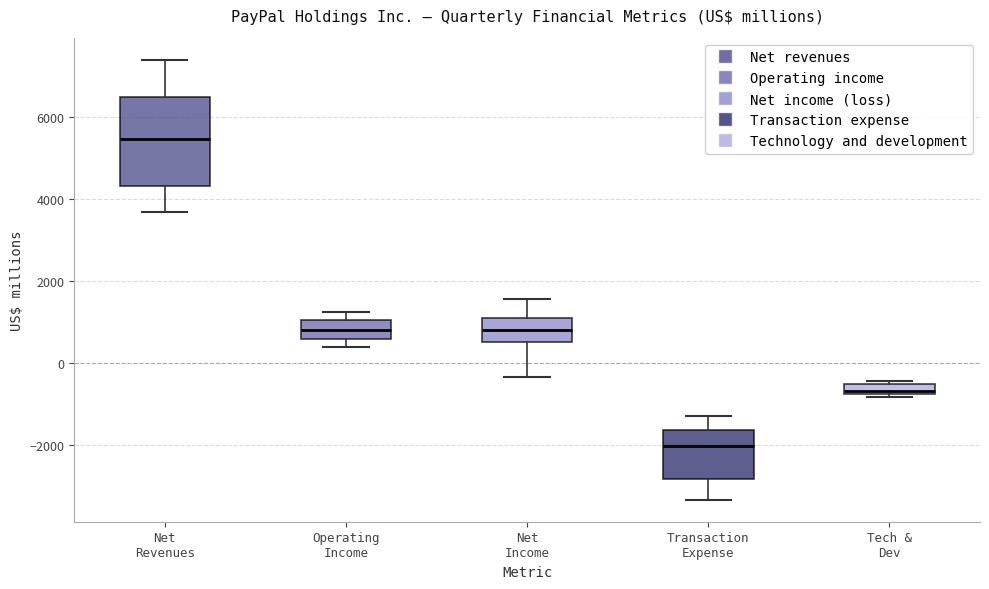

Where does the upper whisker of the box for Net Income end on the y-axis? The values are not printed on the chart, so give them approximately, as read against the axis.

1600